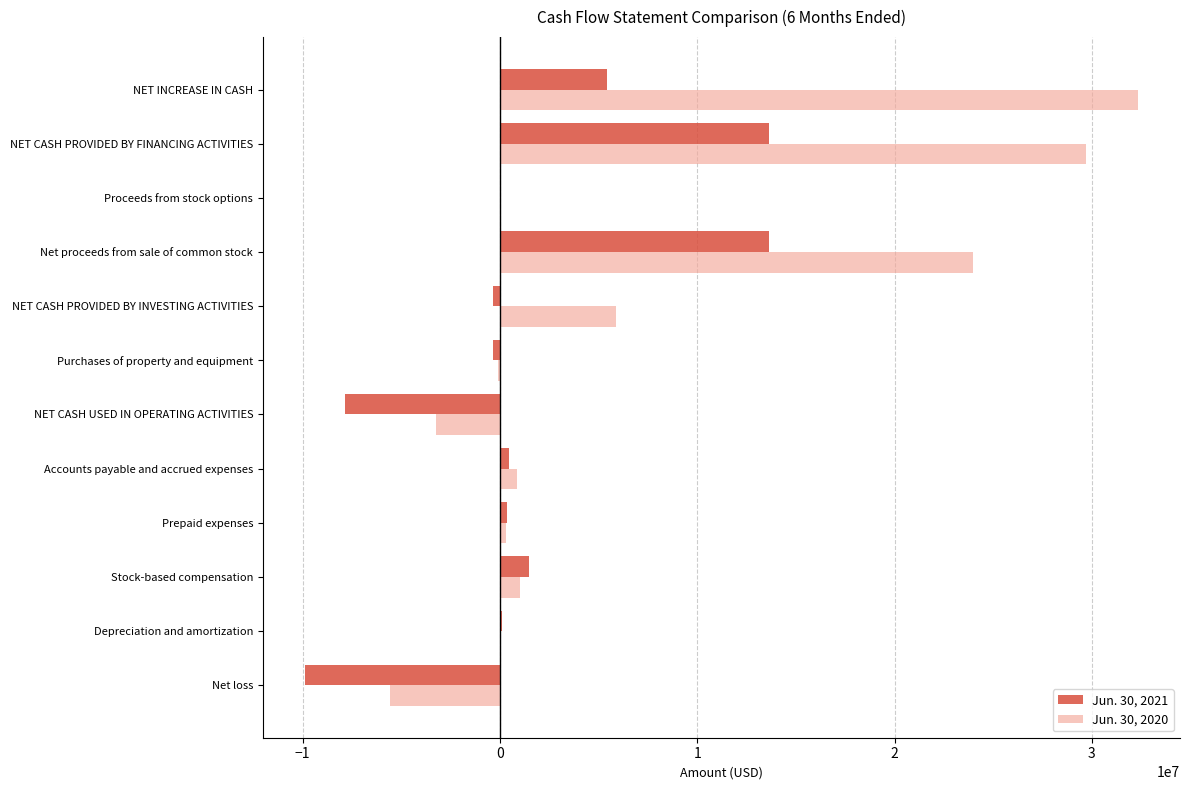

How many categories are shown in the chart?

12